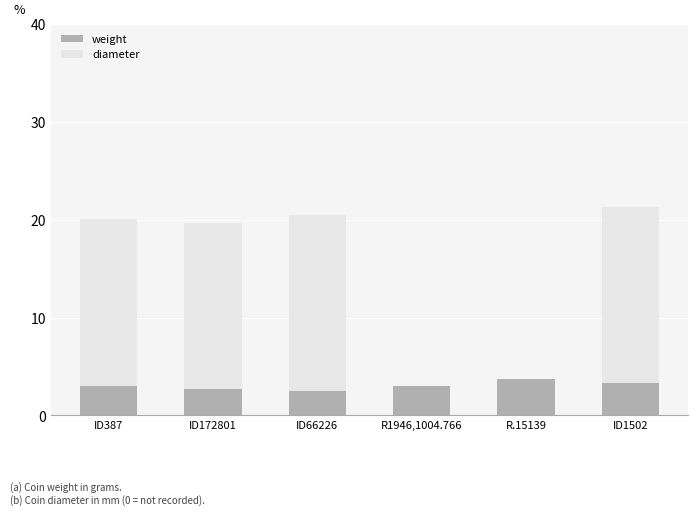

The value of weight at R1946,1004.766 is 4.8. True or false?

False